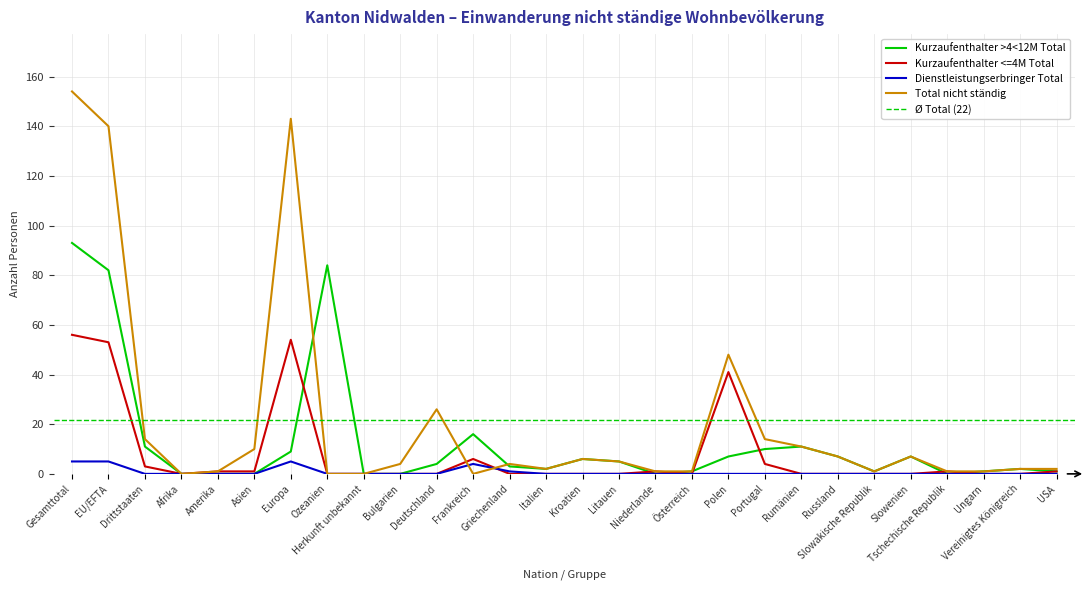

Rank the series by their maximum value, from lowest to highest.

Dienstleistungserbringer Total, Kurzaufenthalter <=4M Total, Kurzaufenthalter >4<12M Total, Total nicht ständig